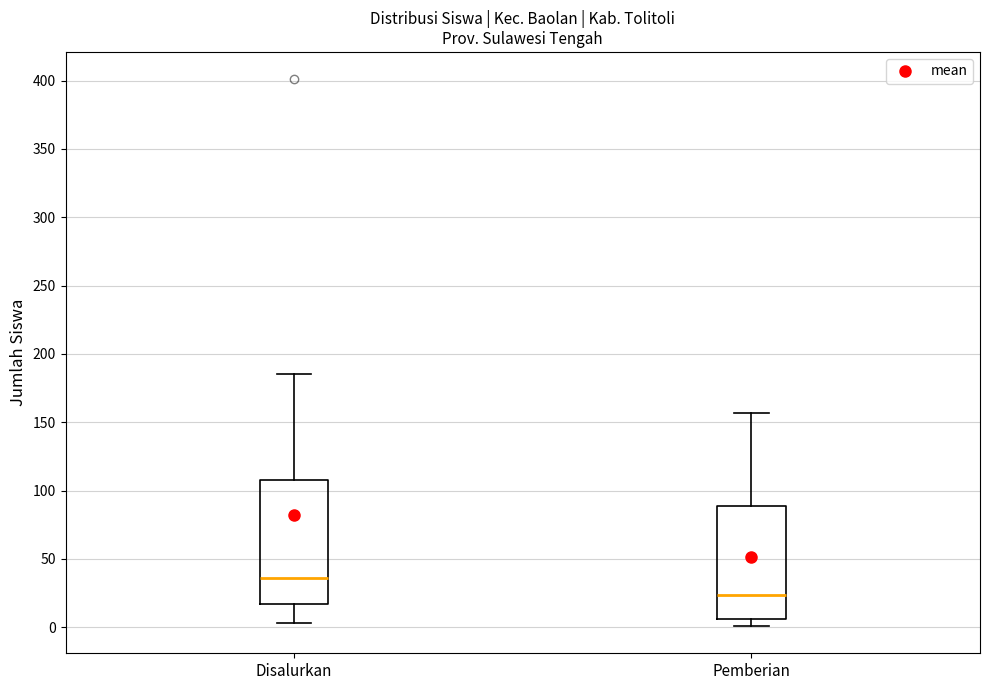

Comparing the boxes themselves (not the whiskers), which one is the tallest?

Disalurkan